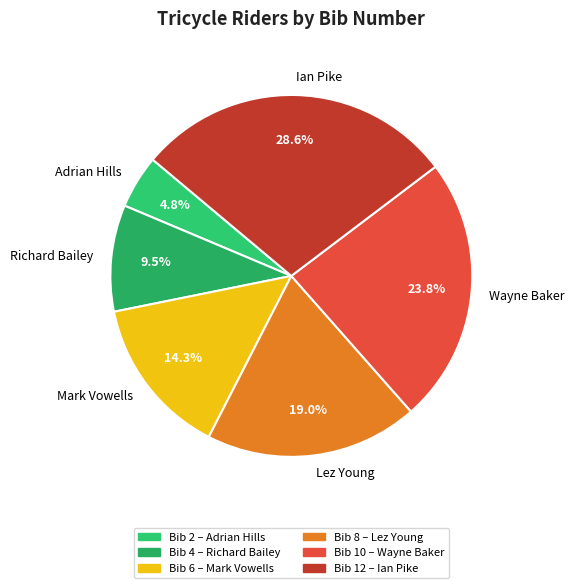

Rank the categories by value from highest to lowest.

Ian Pike, Wayne Baker, Lez Young, Mark Vowells, Richard Bailey, Adrian Hills